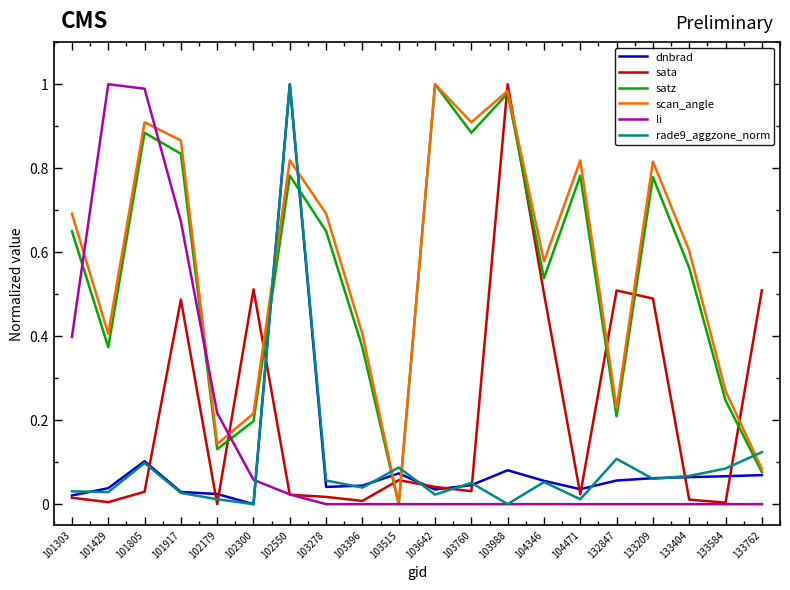

How many values in satz are above zero?

19